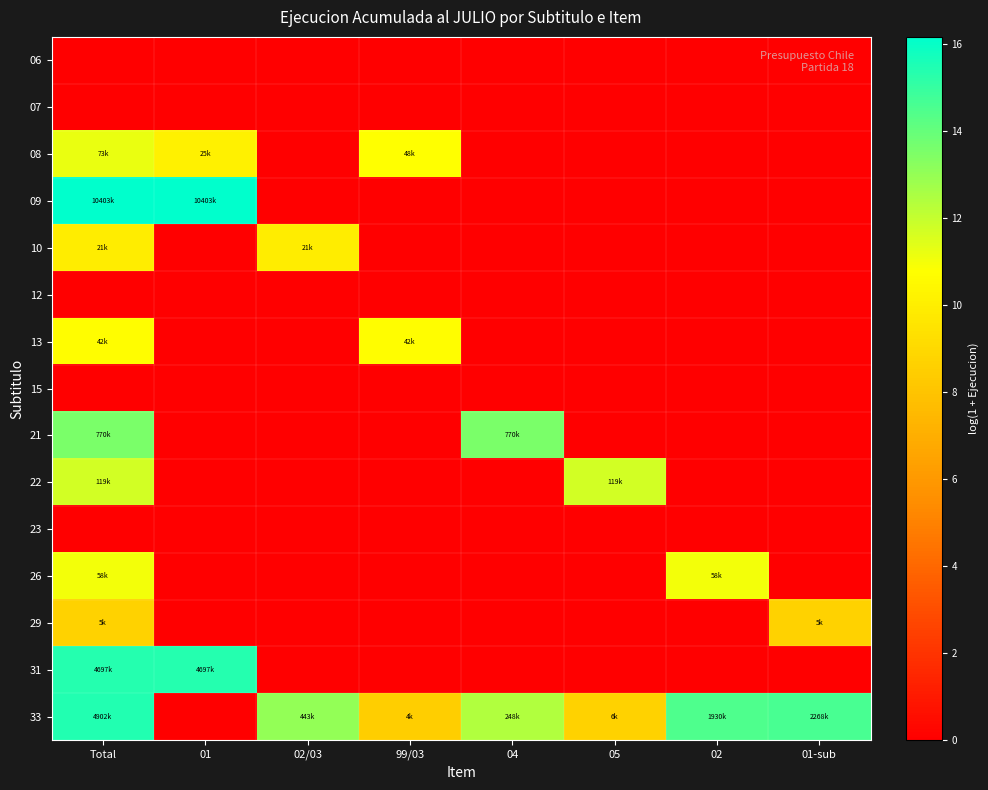

Rank the series by their maximum value, from highest to lowest.

09, 33, 31, 21, 22, 08, 26, 13, 10, 29, 06, 07, 12, 15, 23